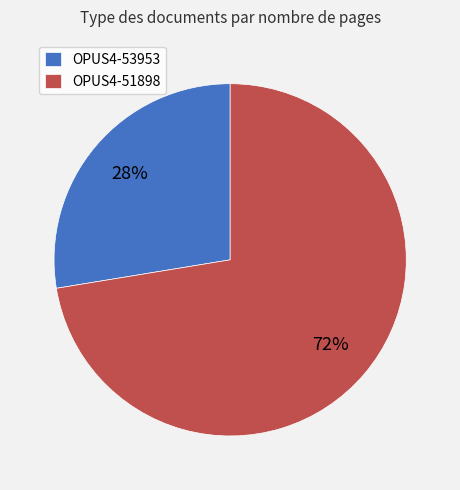

Is it true that OPUS4-53953 is 28% of the pie?

True